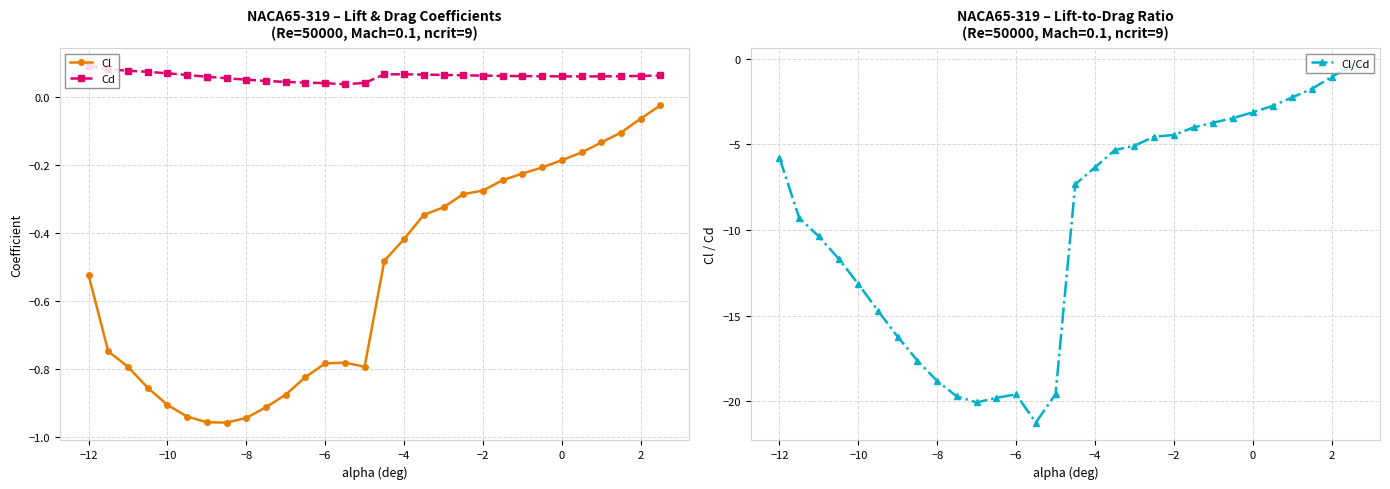

Reading left to right, extract all data points from this chart.

Cl: -0.5	-0.7	-0.8	-0.9	-0.9	-0.9	-1.0	-1.0	-0.9	-0.9	-0.9	-0.8	-0.8	-0.8	-0.8	-0.5	-0.4	-0.3	-0.3	-0.3	-0.3	-0.2	-0.2	-0.2	-0.2	-0.2	-0.1	-0.1	-0.1	-0.0
Cd: 0.1	0.1	0.1	0.1	0.1	0.1	0.1	0.1	0.1	0.0	0.0	0.0	0.0	0.0	0.0	0.1	0.1	0.1	0.1	0.1	0.1	0.1	0.1	0.1	0.1	0.1	0.1	0.1	0.1	0.1
Cl/Cd: -5.8	-9.3	-10.4	-11.7	-13.2	-14.7	-16.2	-17.6	-18.8	-19.7	-20.1	-19.8	-19.6	-21.3	-19.6	-7.3	-6.3	-5.3	-5.1	-4.5	-4.4	-4.0	-3.7	-3.5	-3.1	-2.7	-2.2	-1.7	-1.0	-0.4